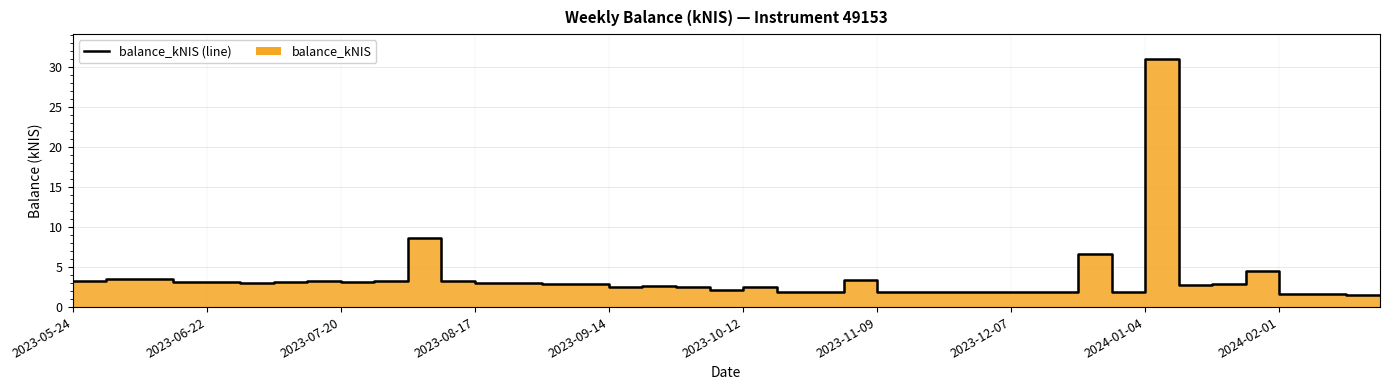

Which label corresponds to the largest value in the chart?

2024-01-04